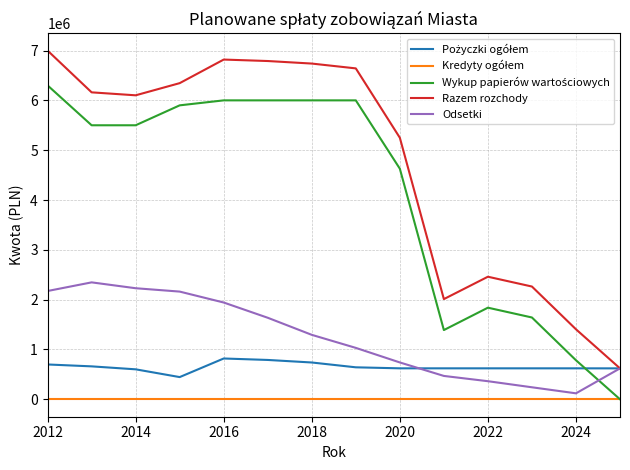

Which series has the largest range (max minus min)?

Razem rozchody